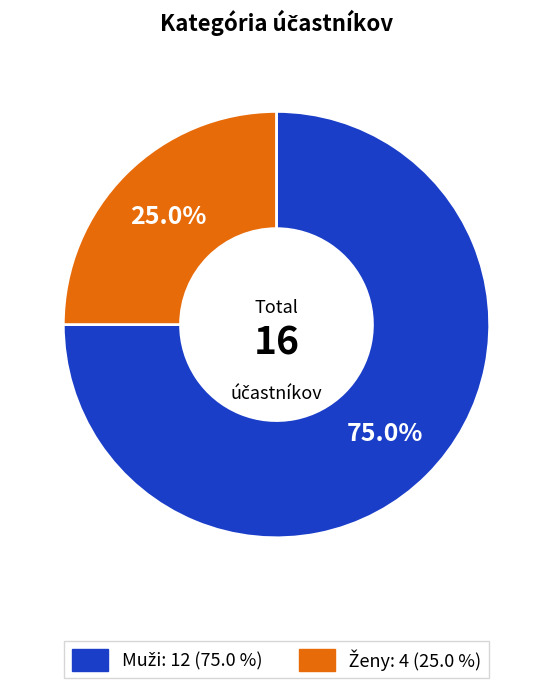

Is there any slice that represents more than half of the pie?

Yes